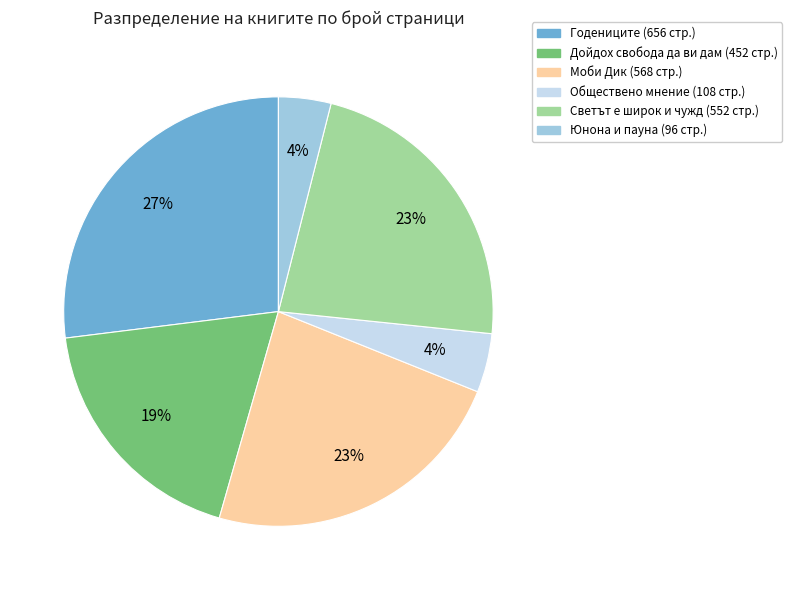

To the nearest percent, what is the difference between the largest and smallest slice percentages?

23%